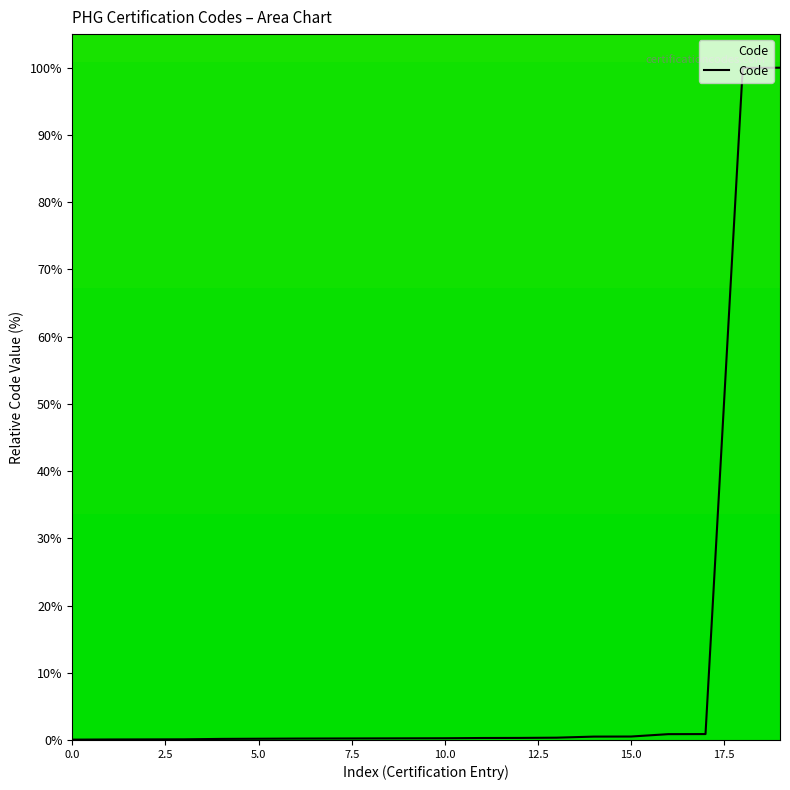

Count the number of data series in this chart.

1